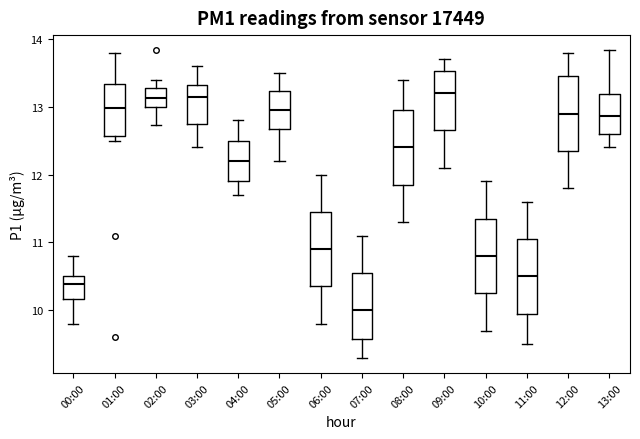

Where is the upper edge of the box for 01:00 on the y-axis? The values are not printed on the chart, so give them approximately, as read against the axis.

13.3